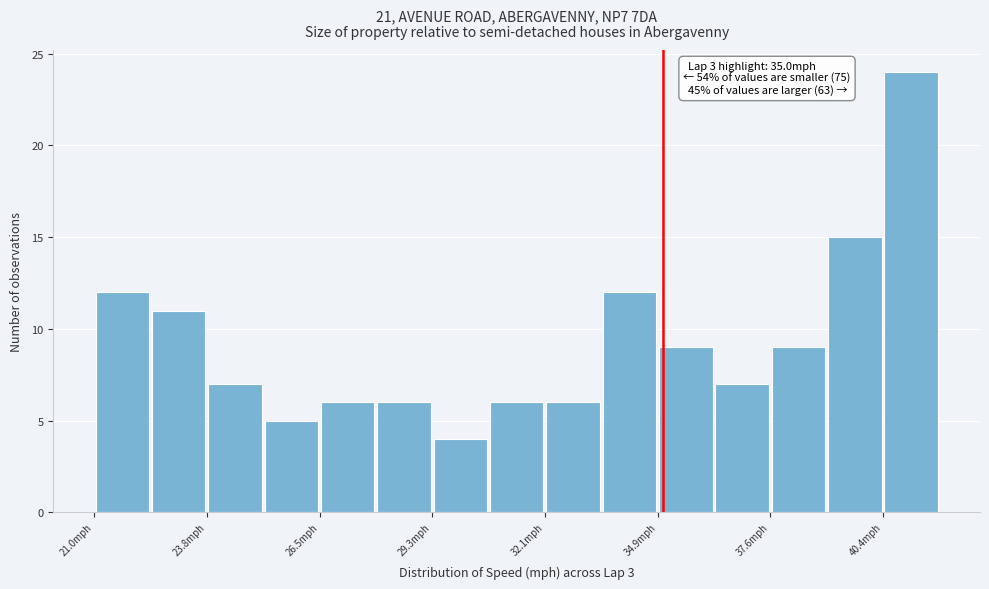

Read against the x-axis, roughly where is the centre of the tallest bar?

41.0